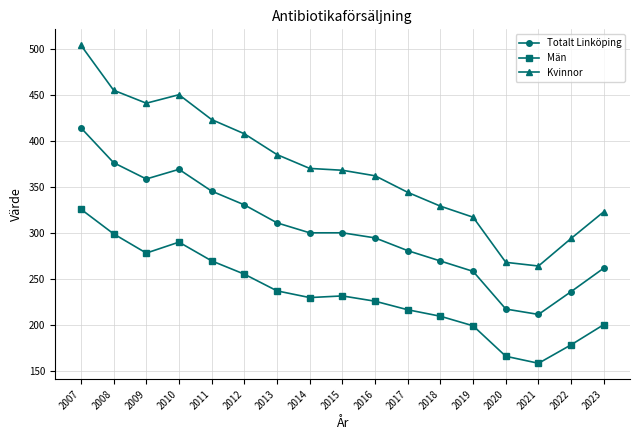

At which category is the sum across all series the highest?

2007